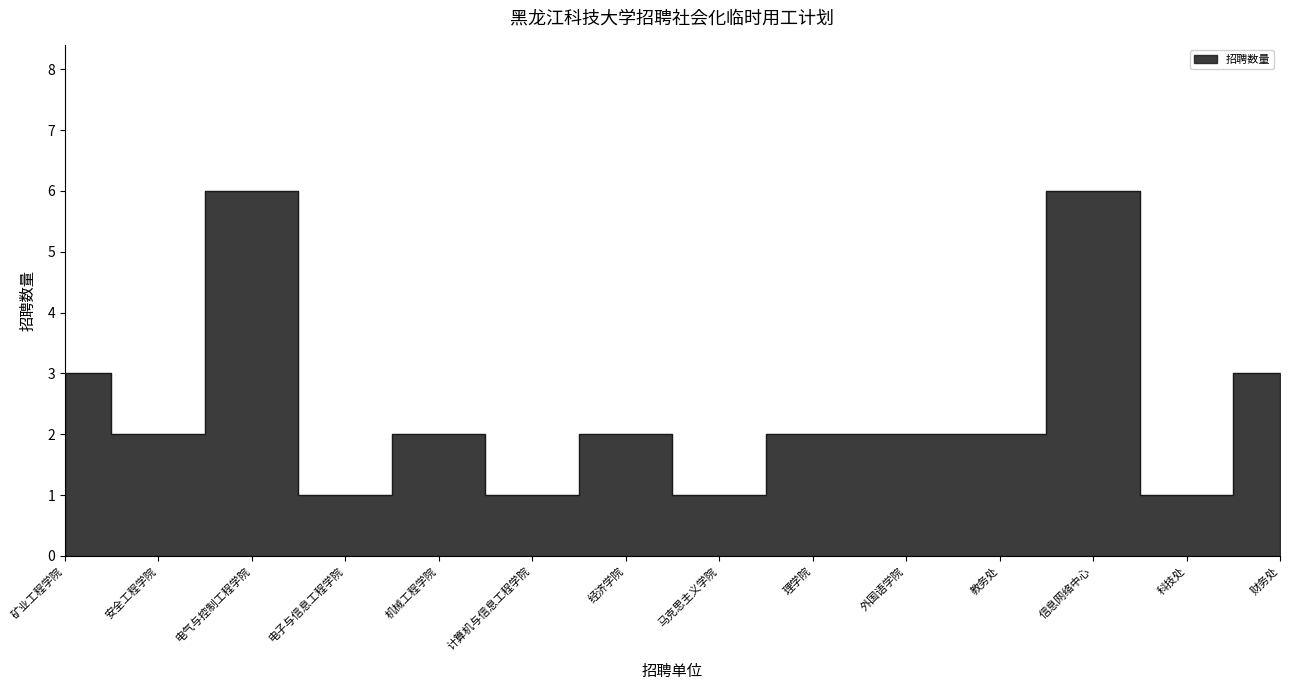

The chart shows a value of 1 at 矿业工程学院. True or false?

False